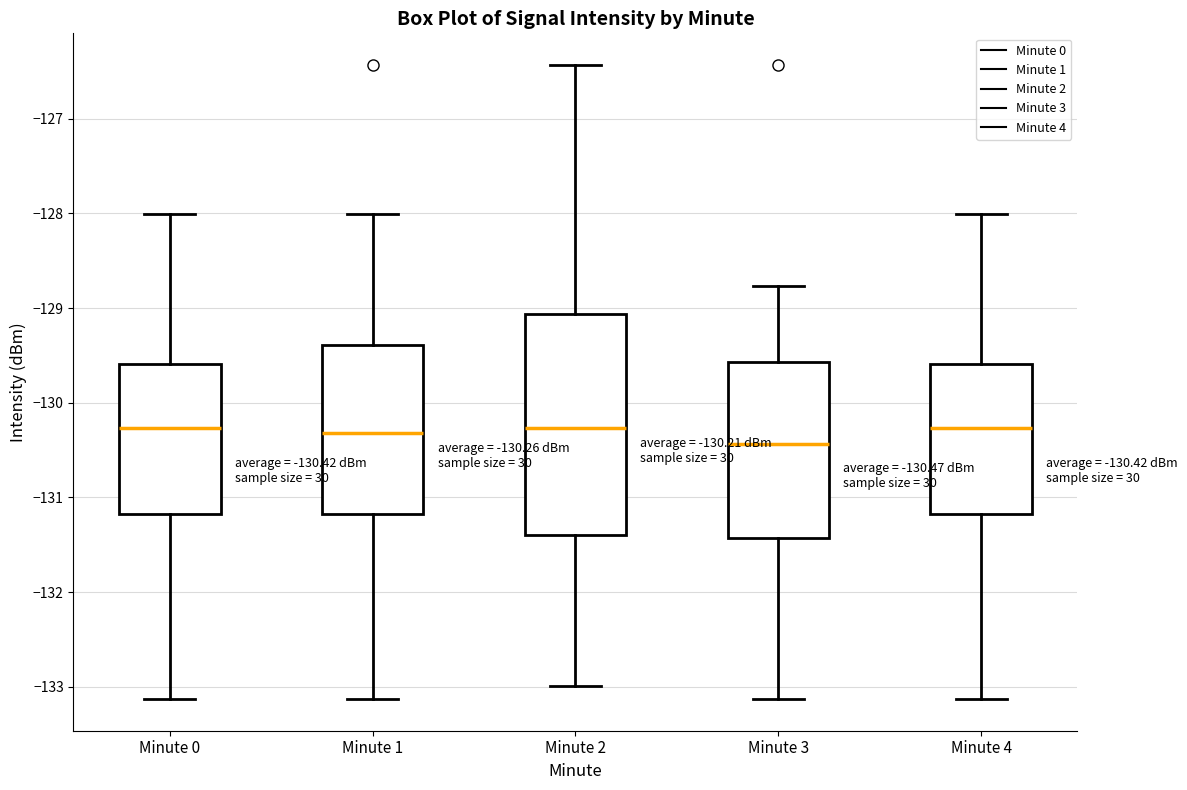

Which box is the tallest, from its lower edge to its upper edge?

Minute 2